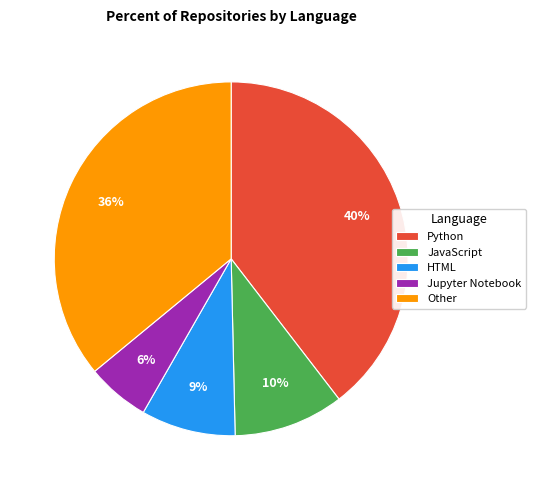

True or false: Python accounts for 48% of the total.

False